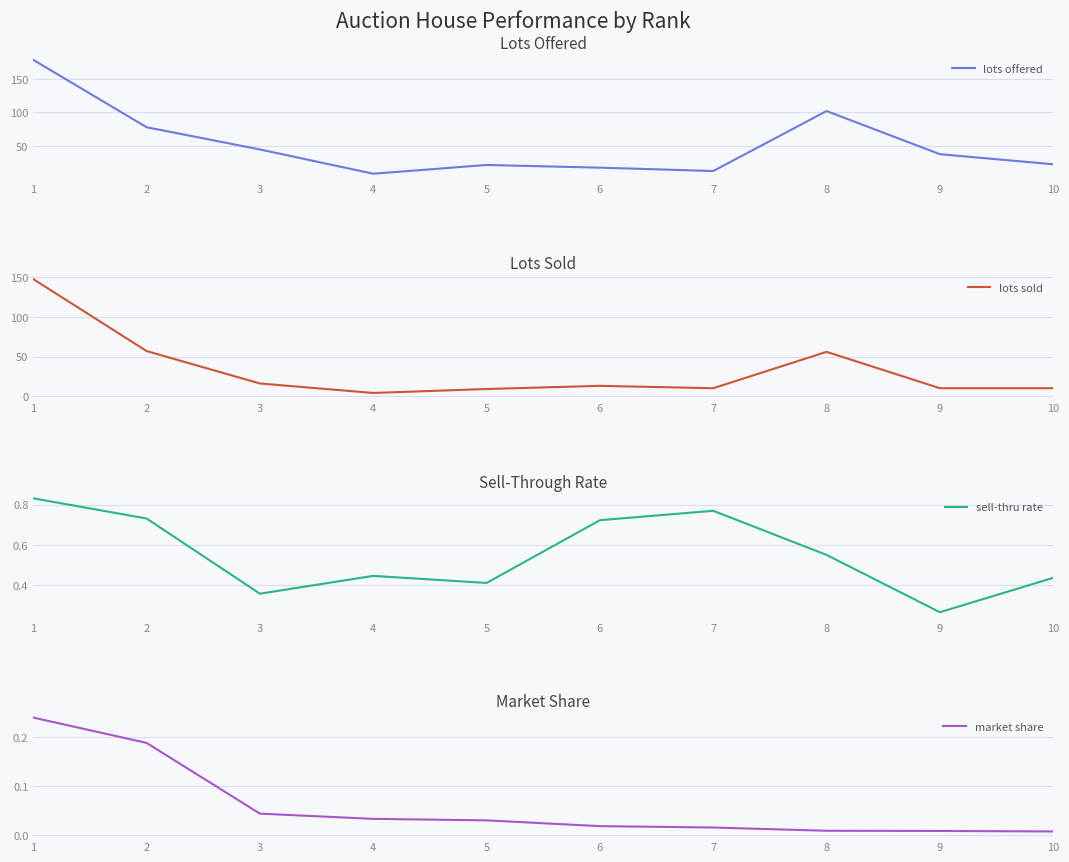

Reading left to right, extract all data points from this chart.

lots offered: 1=178.0	2=78.0	3=45.0	4=9.0	5=22.0	6=18.0	7=13.0	8=102.0	9=38.0	10=23.0
lots sold: 1=148.0	2=57.0	3=16.0	4=4.0	5=9.0	6=13.0	7=10.0	8=56.0	9=10.0	10=10.0
sell-thru rate: 1=0.8	2=0.7	3=0.4	4=0.4	5=0.4	6=0.7	7=0.8	8=0.5	9=0.3	10=0.4
market share: 1=0.2	2=0.2	3=0.0	4=0.0	5=0.0	6=0.0	7=0.0	8=0.0	9=0.0	10=0.0